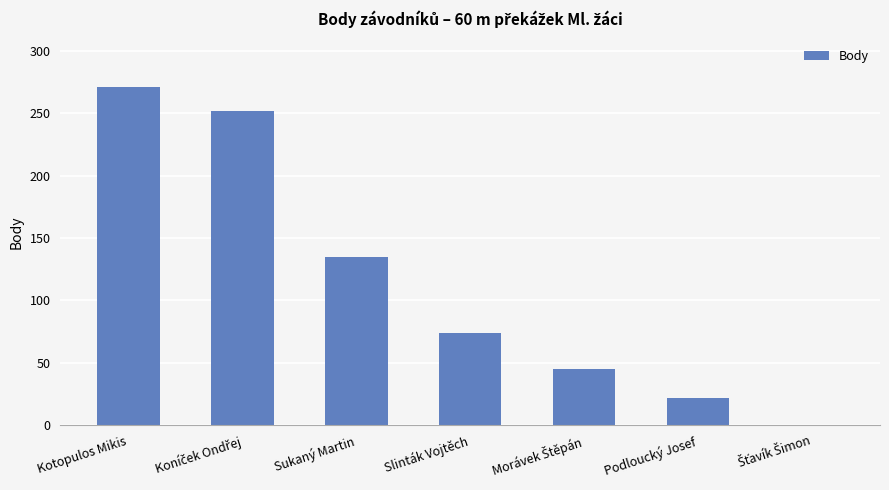

What is the sum of all values?

799